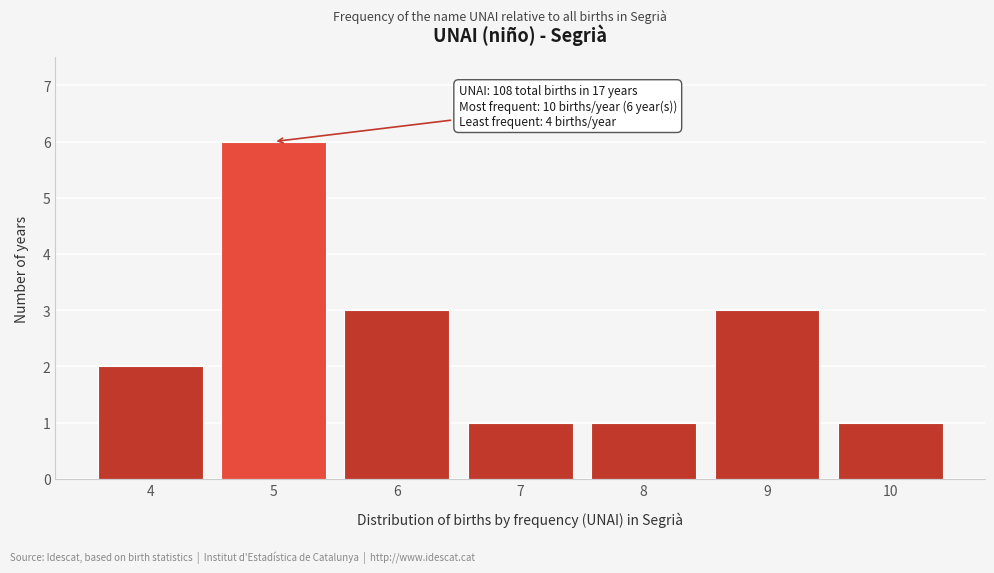

Reading left to right, extract all data points from this chart.

2	6	3	1	1	3	1